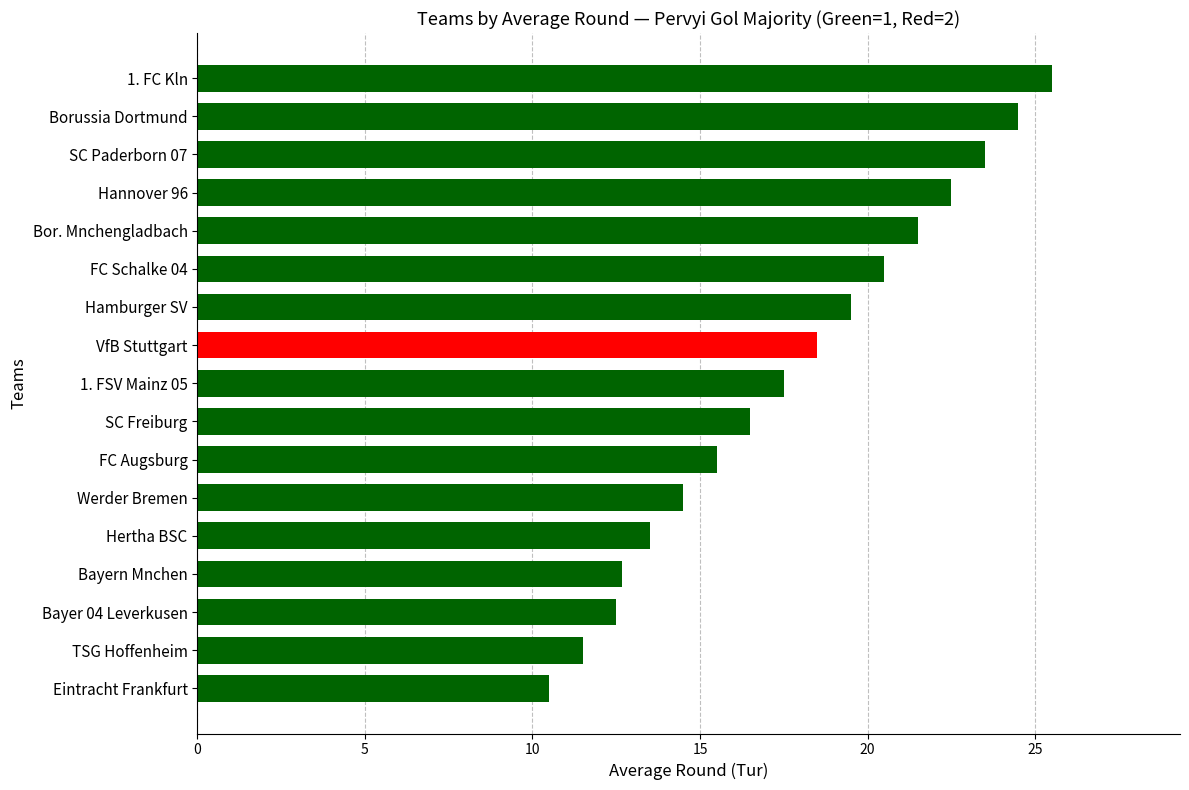

Are the bars grouped side by side (vs. stacked)?

No